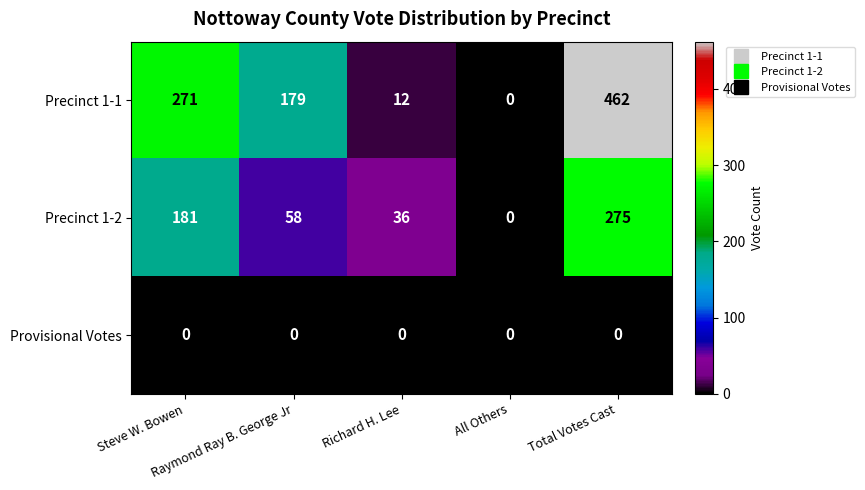

What is the sum of all Precinct 1-1 values?

924